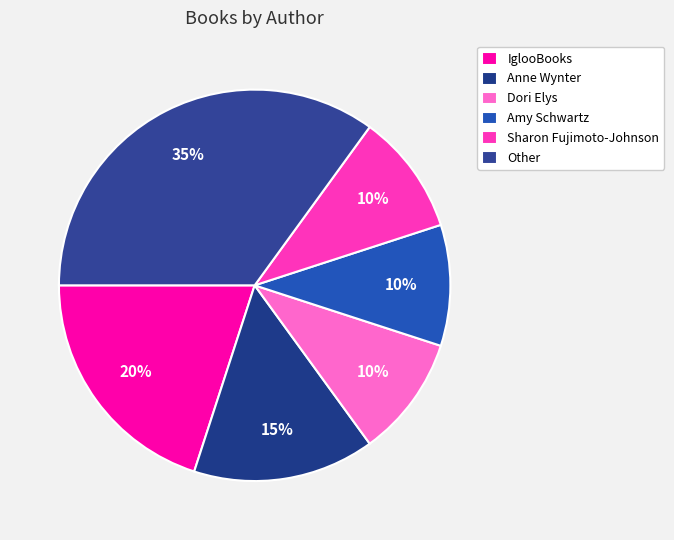

Is there any slice that represents more than half of the pie?

No